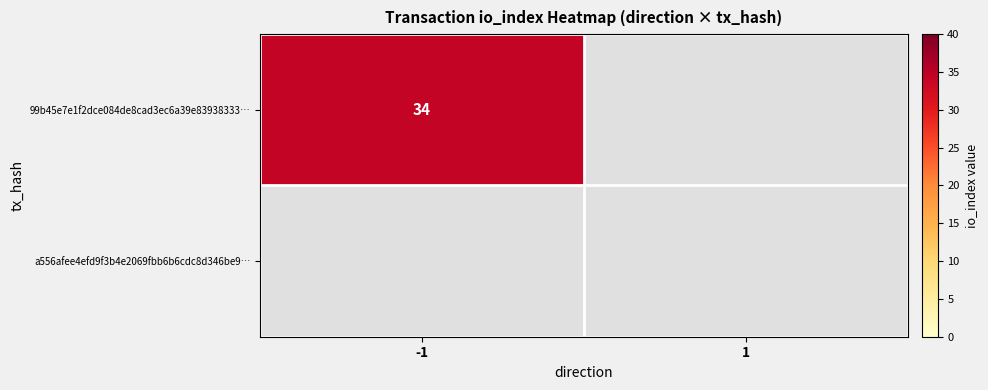

Reading left to right, what are all the values shown in this chart?

99b45e7e1f2dce084de8cad3ec6a39e83938333: 34	0
a556afee4efd9f3b4e2069fbb6b6cdc8d346be9: 0	0